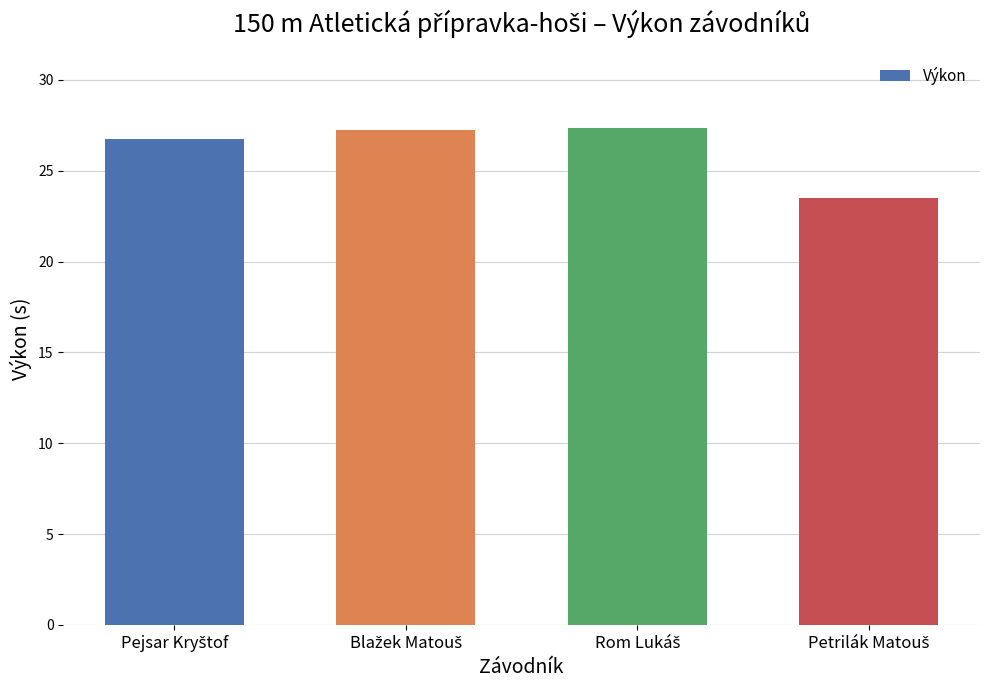

How many values exceed 27?

2